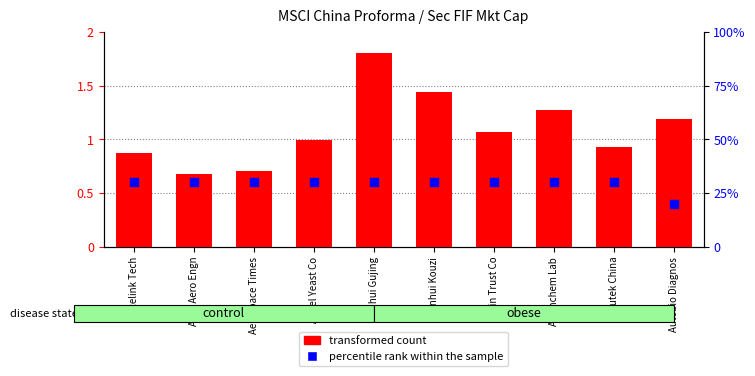

Which series has the largest Y range (max minus min)?

percentile rank within the sample